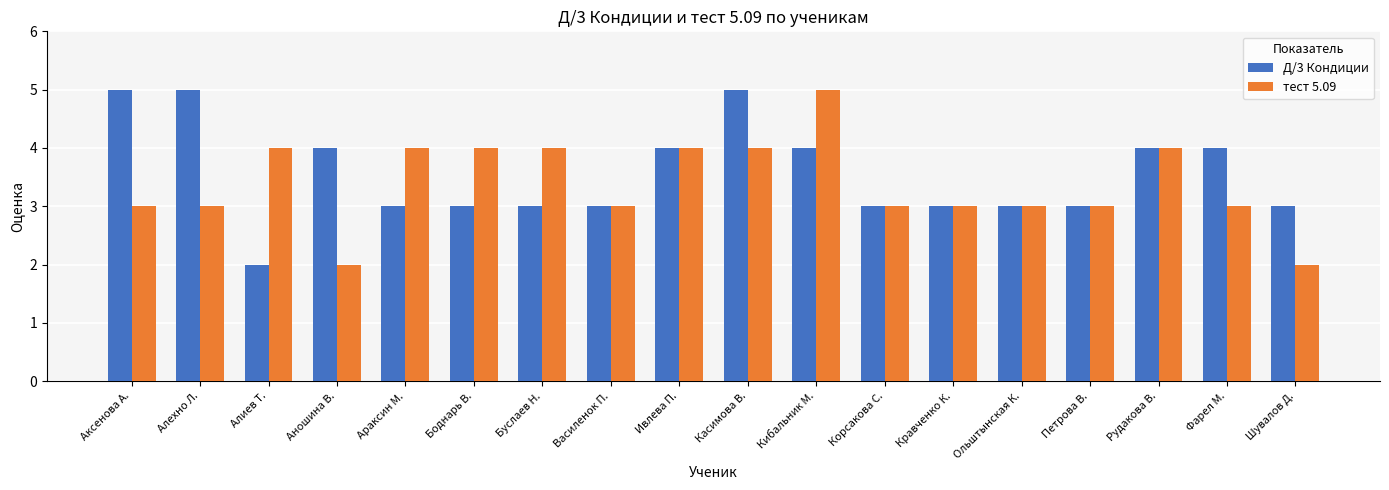

Does the chart contain any negative values?

No